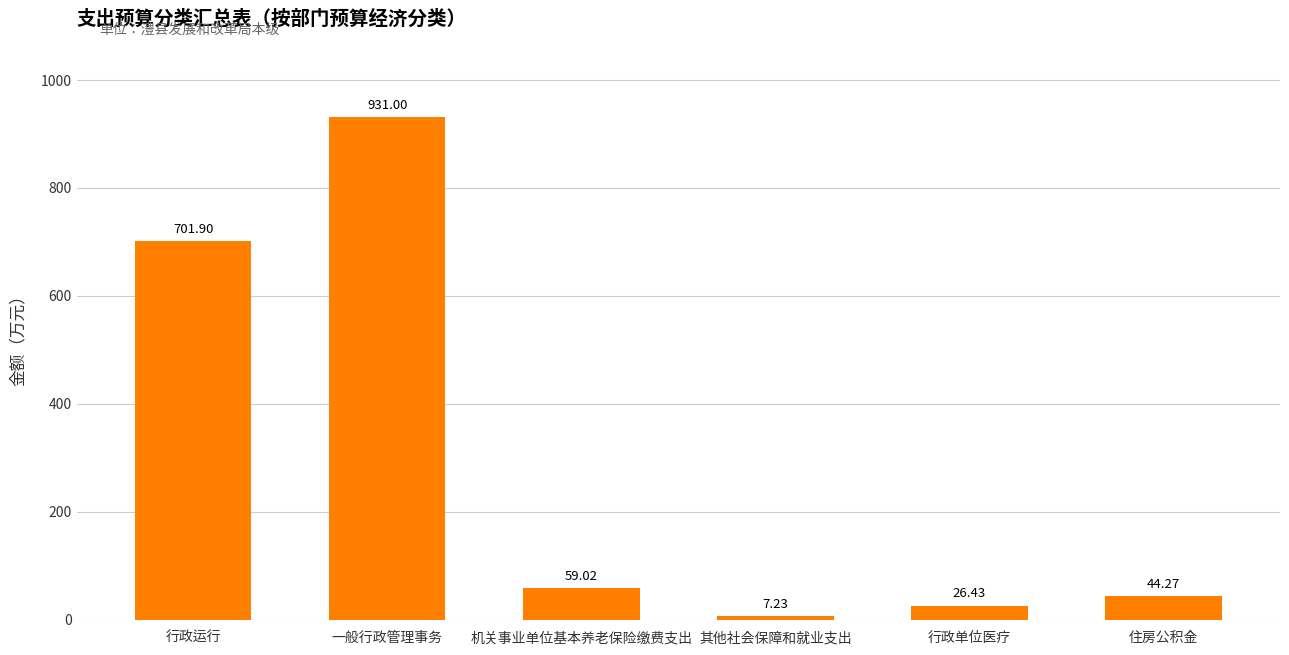

What is the label of the 4th bar from the left?

其他社会保障和就业支出